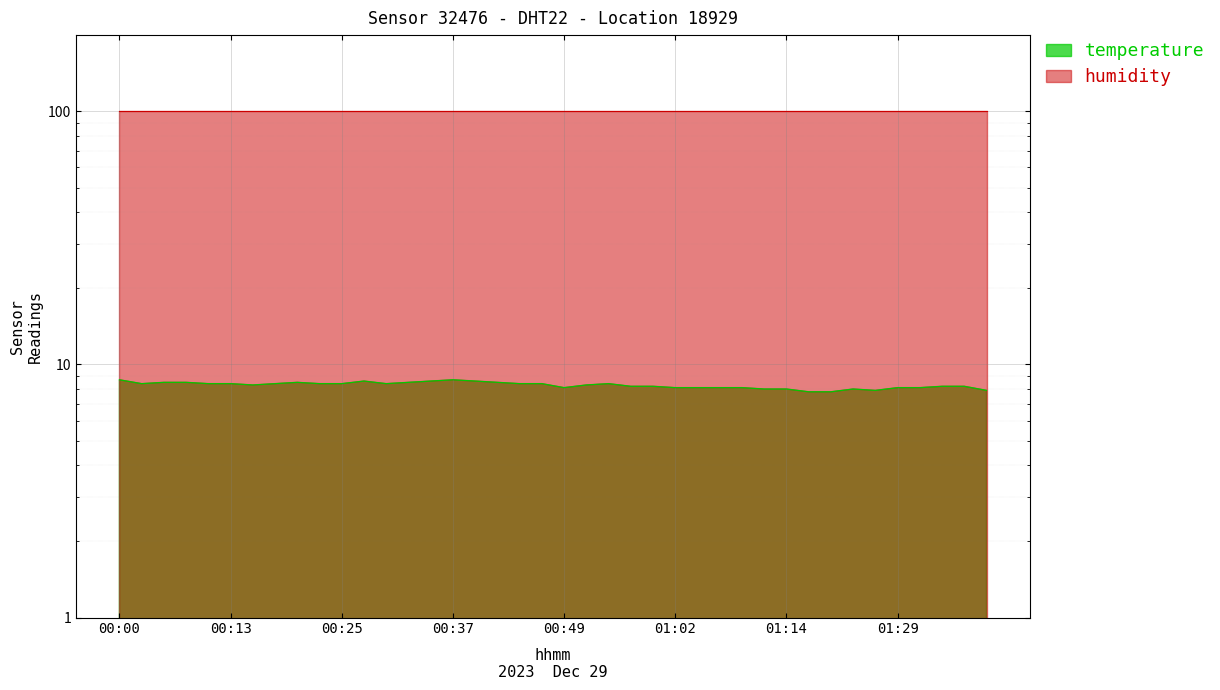

Where does the data first go above 8?

00:00